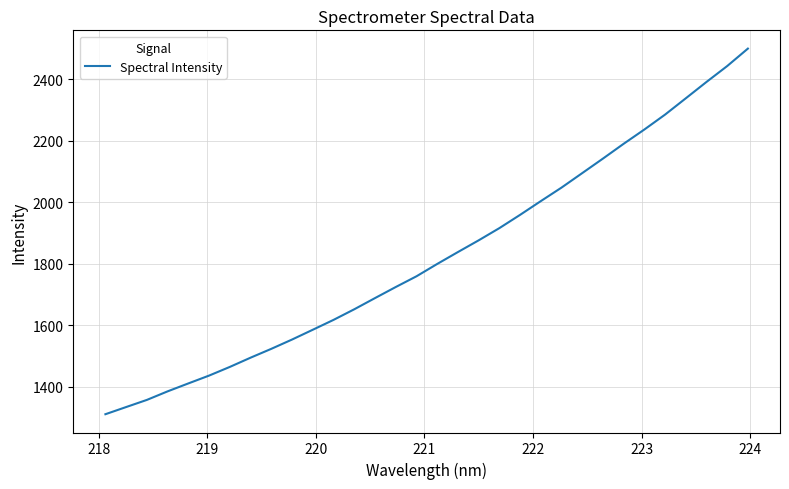

What is the smallest value displayed?

1310.1